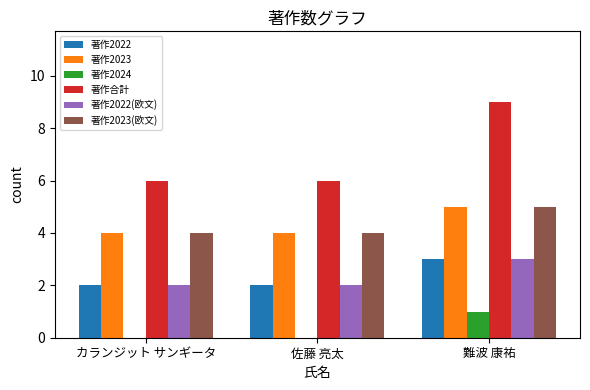

Reading right to left, extract all data points from this chart.

著作2022: 難波 康祐=3	佐藤 亮太=2	カランジット サンギータ=2
著作2023: 難波 康祐=5	佐藤 亮太=4	カランジット サンギータ=4
著作2024: 難波 康祐=1	佐藤 亮太=0	カランジット サンギータ=0
著作合計: 難波 康祐=9	佐藤 亮太=6	カランジット サンギータ=6
著作2022(欧文): 難波 康祐=3	佐藤 亮太=2	カランジット サンギータ=2
著作2023(欧文): 難波 康祐=5	佐藤 亮太=4	カランジット サンギータ=4